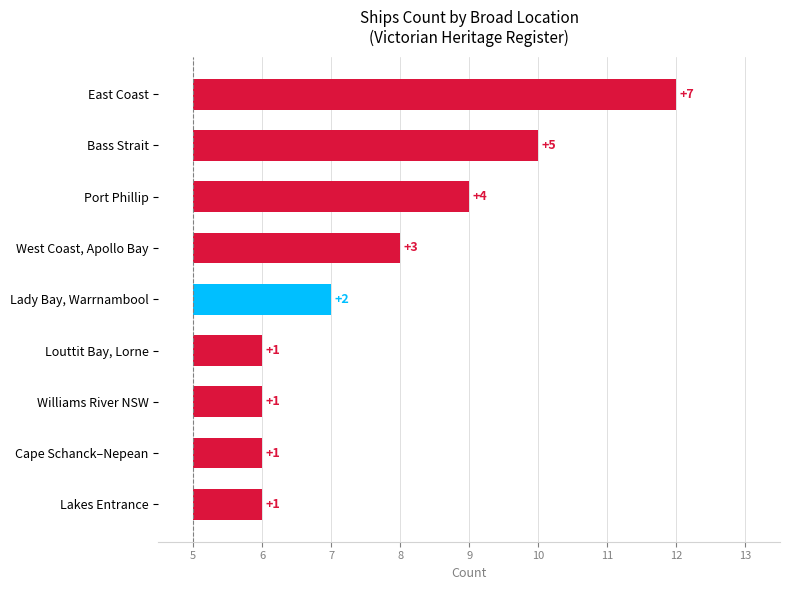

Between Louttit Bay, Lorne and West Coast, Apollo Bay, which is larger?

West Coast, Apollo Bay